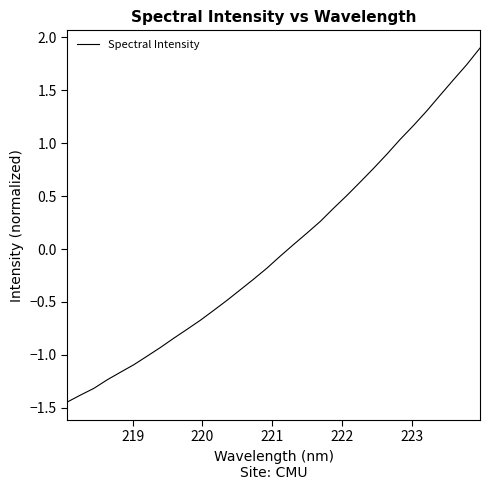

What is the maximum value shown in the chart?

1.9